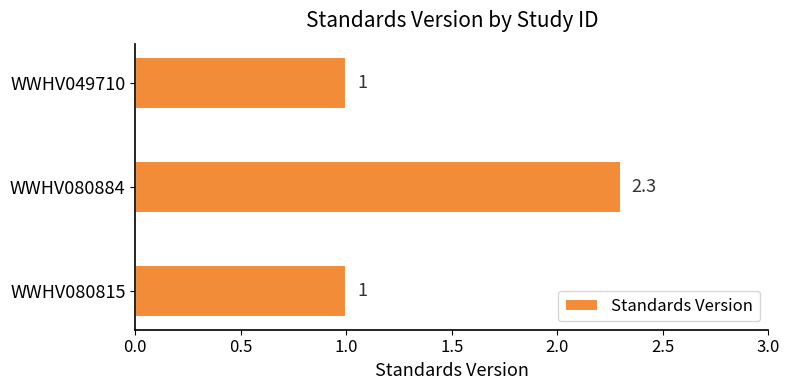

Reading bottom to top, what are all the values shown in this chart?

WWHV080815=1.0	WWHV080884=2.3	WWHV049710=1.0